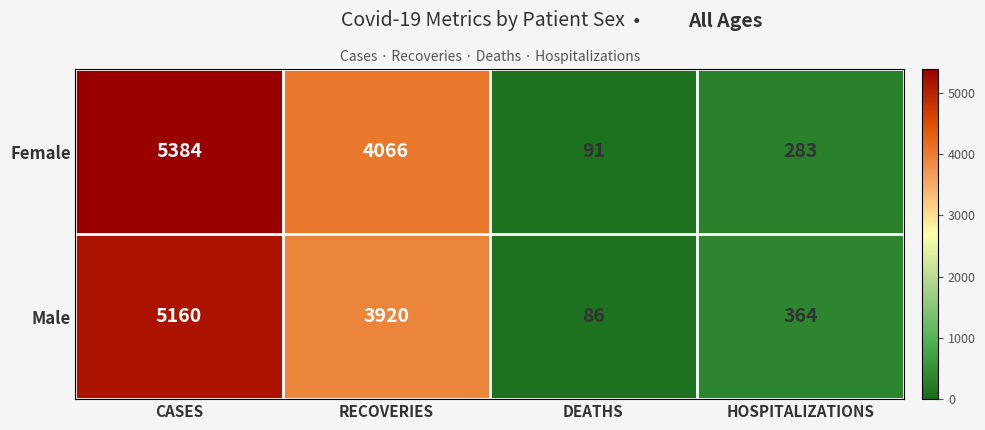

List the series in order of their peak value, highest first.

Female, Male